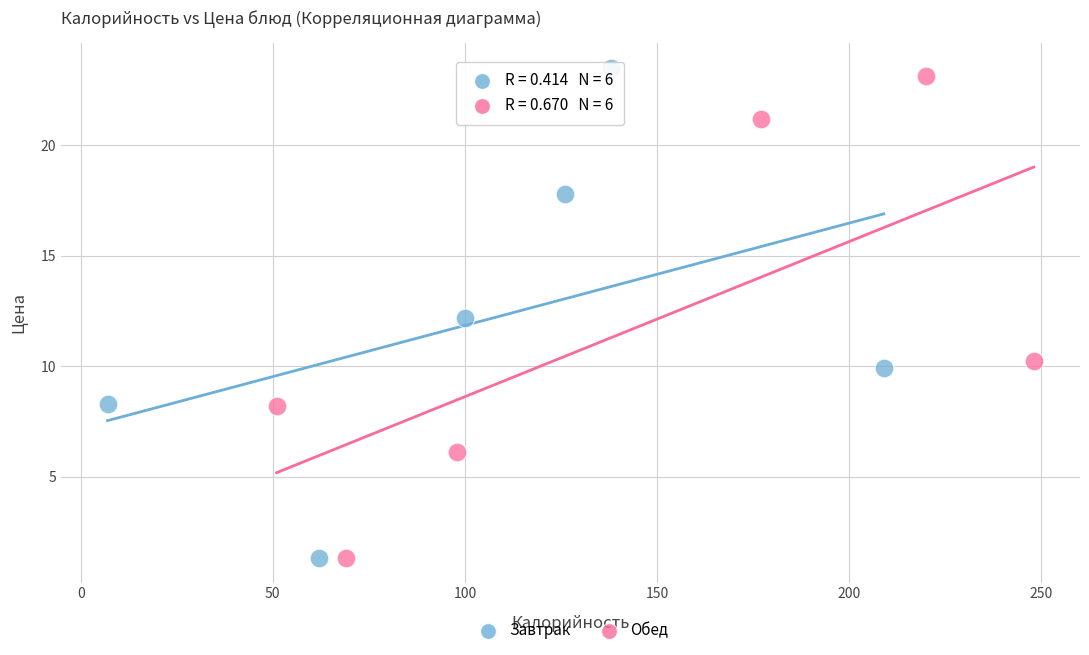

Which series contains the highest Y value?

Завтрак